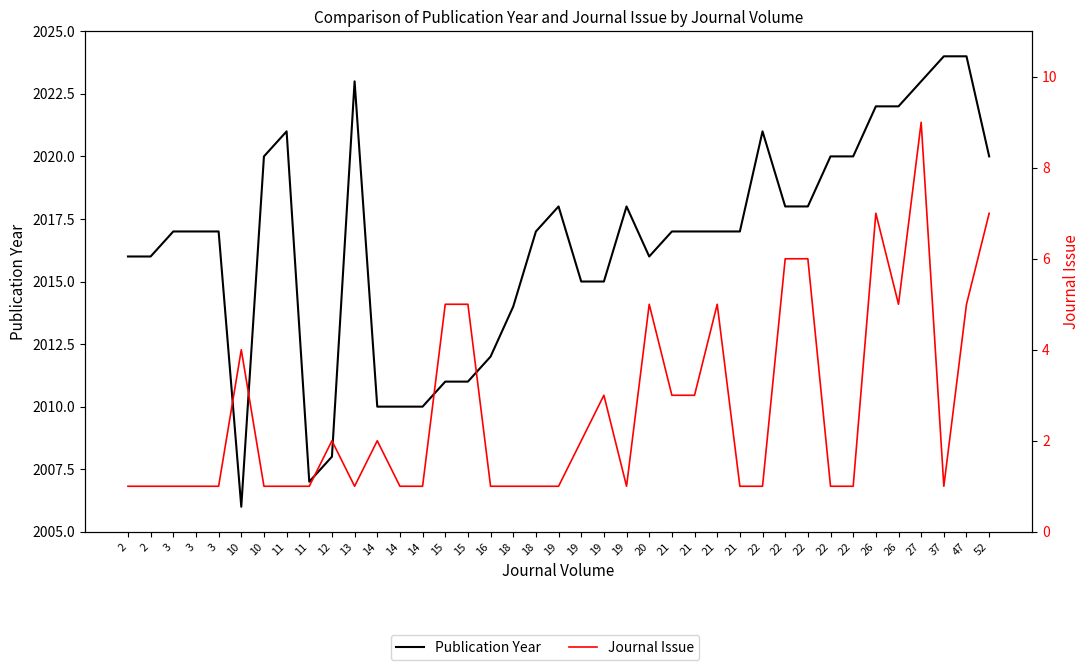

List the series in order of their peak value, lowest first.

Journal Issue, Publication Year